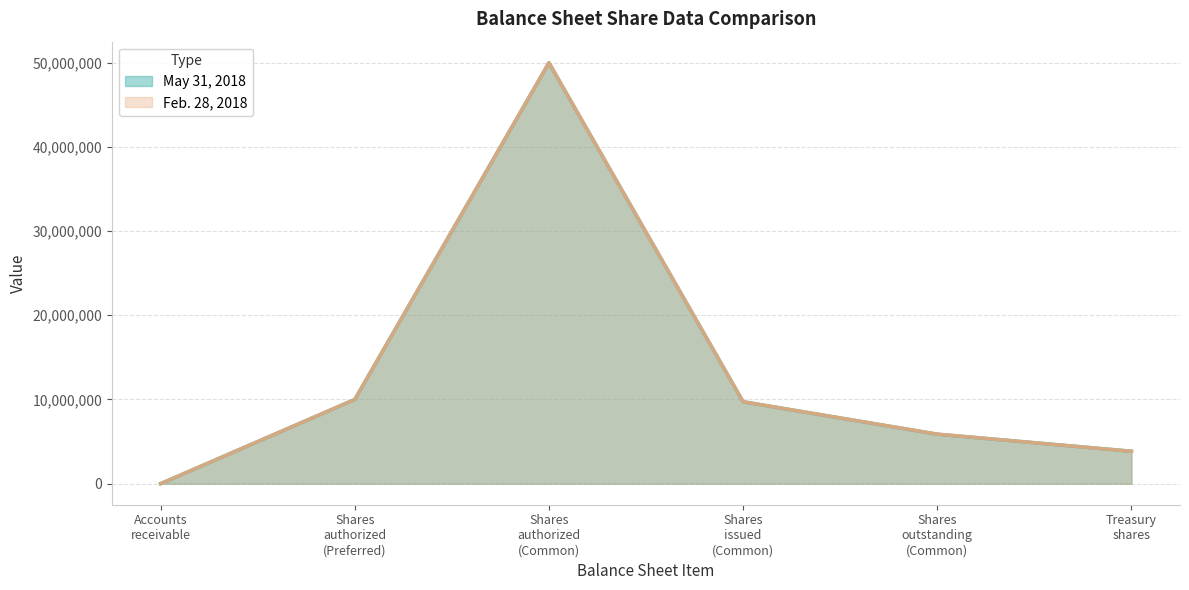

Which series has the largest total across all categories?

May 31, 2018